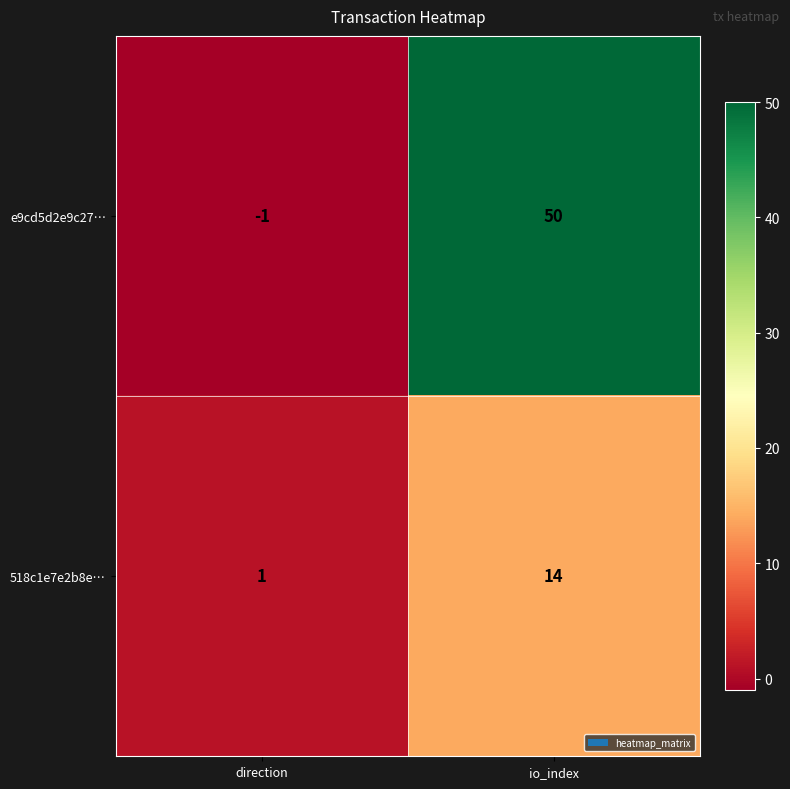

True or false: e9cd5d2e9c27… has a value of 50 at io_index.

True